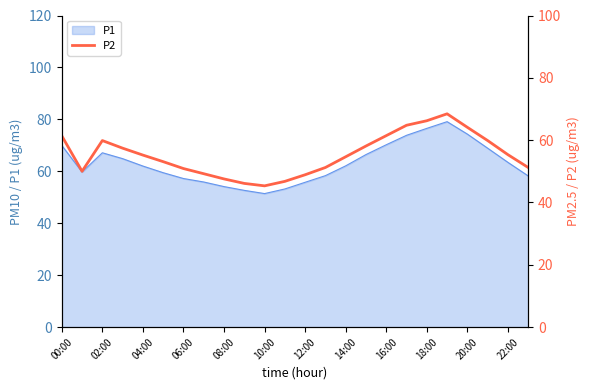

What is the minimum value for P1?

51.4